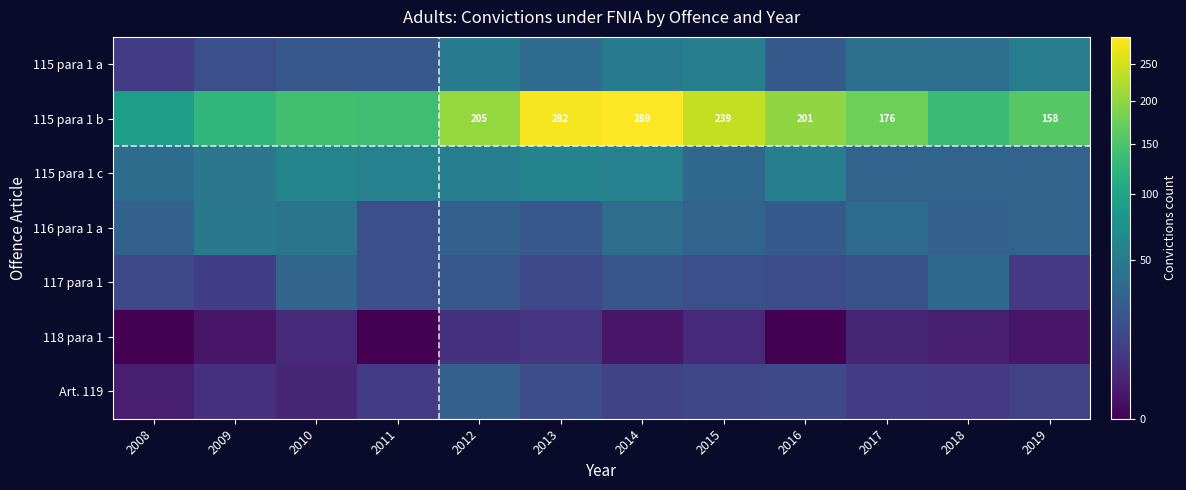

Between 2008 and 2010, which is larger?

2010